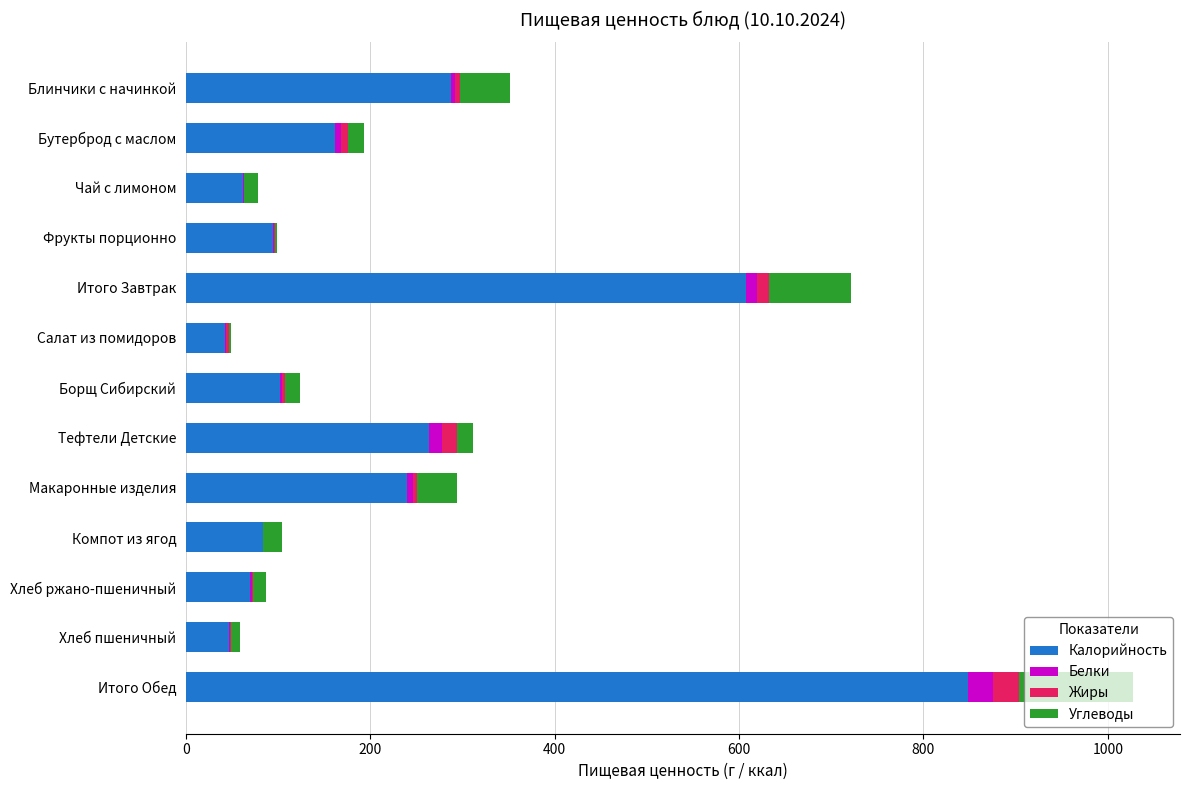

At which category is the sum across all series the highest?

Итого Обед